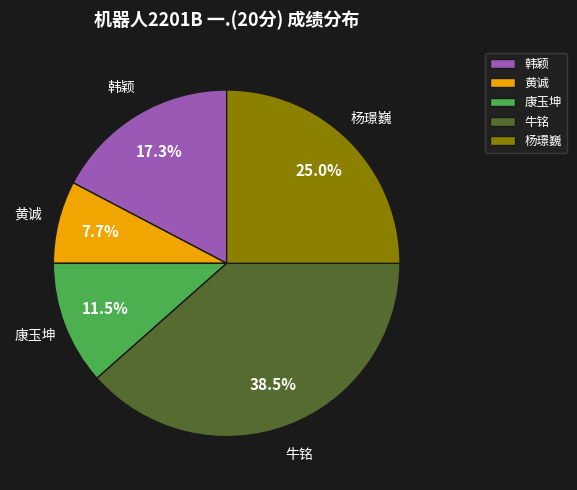

Between 黄诚 and 杨璟巍, which is larger?

杨璟巍